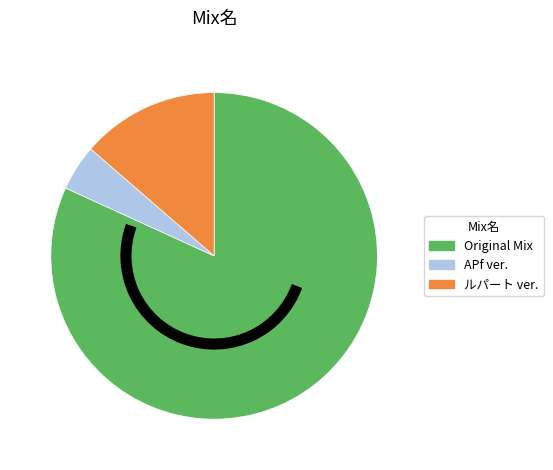

Is the sum of Original Mix and APf ver. greater than half?

Yes